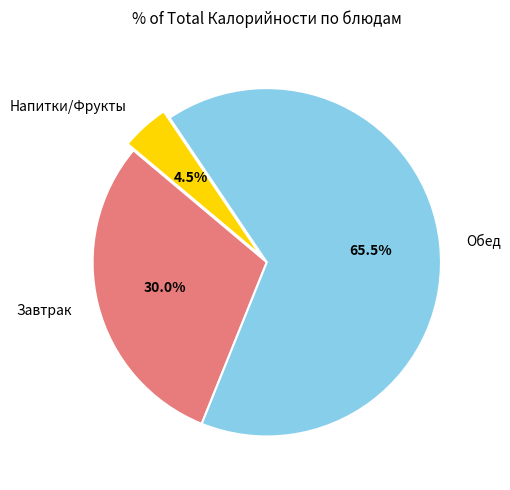

Is there any slice that represents more than half of the pie?

Yes